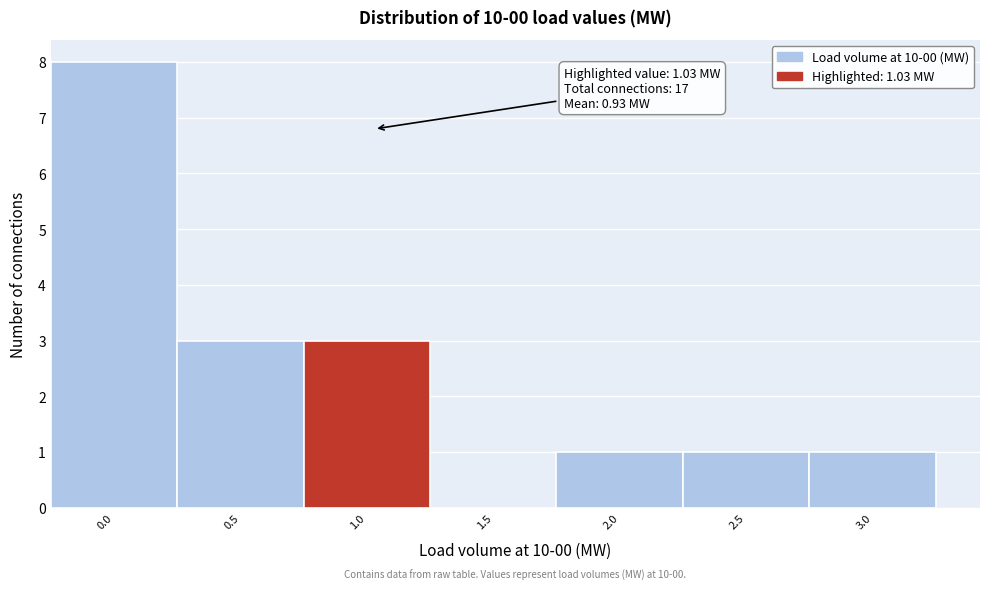

Reading left to right, extract all data points from this chart.

0.0=8	0.5=3	1.0=3	1.5=0	2.0=1	2.5=1	3.0=1